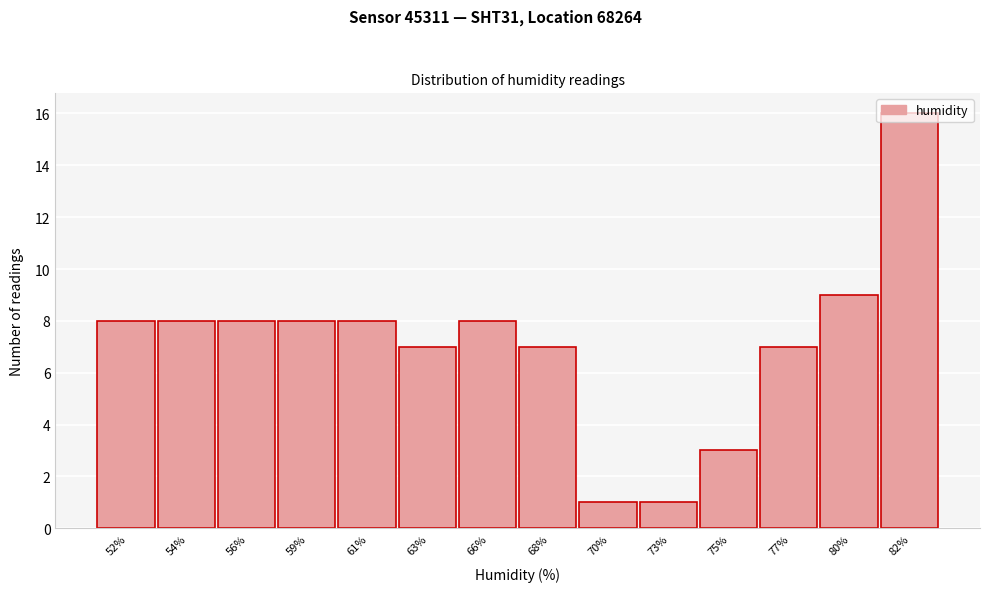

The value at 75% is 5. True or false?

False